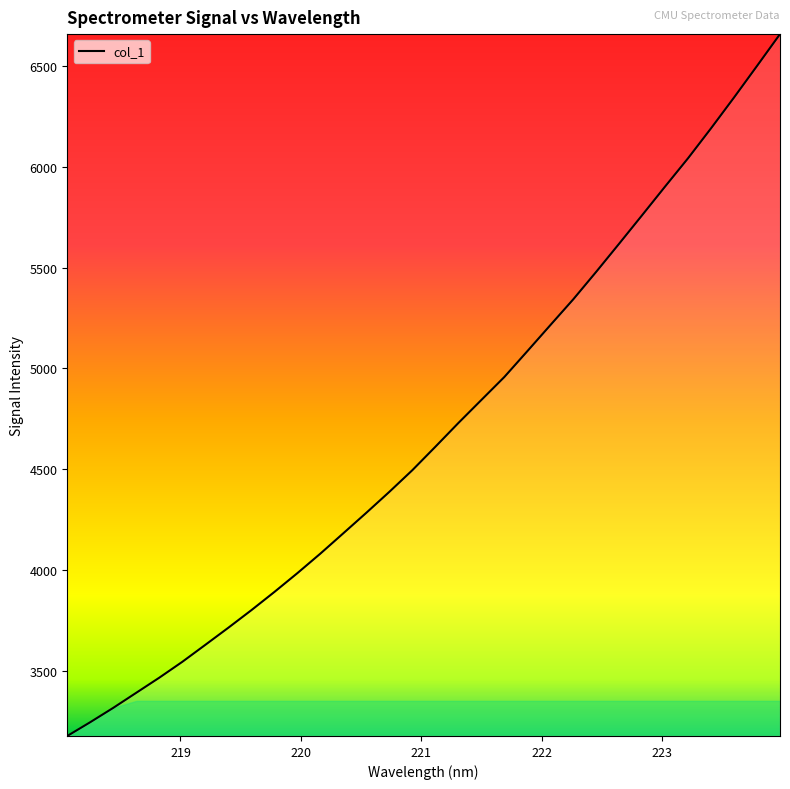

How many values are below 4611?

16